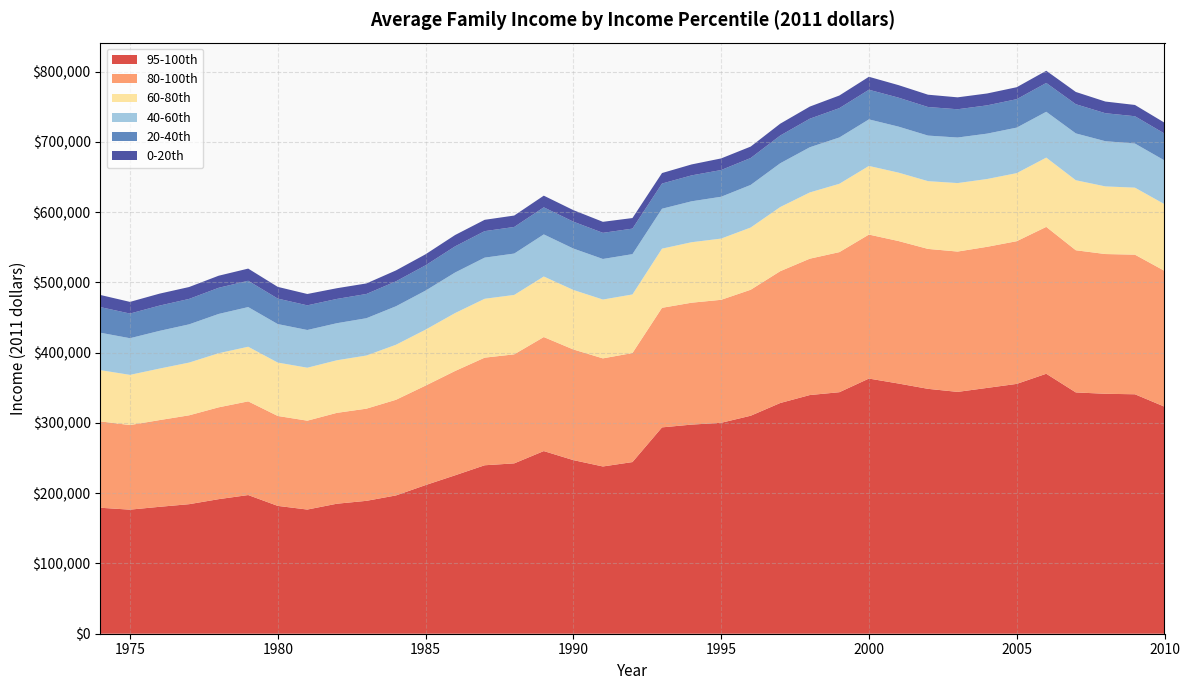

Reading left to right, what are all the values shown in this chart?

95-100th: 323183.0	340812.7	341509.2	343447.6	370017.2	355574.9	349874.4	344203.3	348543.2	356107.0	363167.2	343753.8	339700.6	328376.0	310254.8	300207.7	297641.6	293689.0	244321.9	238051.5	247099.8	259965.4	242458.3	239761.2	225485.0	211559.2	196833.2	189137.5	185032.2	176735.7	181939.4	197373.2	191518.6	184371.1	180631.4	176599.8	179284.9
0-20th: 15464.0	16031.7	16615.4	17429.6	17333.9	17012.8	16906.9	16962.7	17524.0	17812.2	18444.2	17963.5	17260.6	16846.3	16255.4	16507.8	15587.7	14927.2	15056.0	15676.1	16403.4	16574.7	16250.2	16111.7	16129.4	15685.9	15506.9	14995.6	15228.4	16142.6	16660.7	17317.8	17166.9	16927.6	17000.3	16598.8	17276.1
20-40th: 38235.5	38844.7	39825.4	41549.8	41016.2	40480.8	40242.4	40228.2	40657.7	41244.7	42171.4	41755.6	40625.7	39474.2	38321.7	38034.6	36879.6	35850.5	36314.4	37209.4	38260.1	38561.0	37842.3	37710.2	37241.8	35994.4	35504.4	34502.6	34552.0	35104.2	36268.3	37442.0	37228.7	36184.6	35977.5	35090.4	36469.0
40-60th: 62267.5	62817.3	64328.6	66650.6	65240.7	64778.3	64587.6	64832.8	64846.6	65473.6	66278.7	65908.0	64299.5	62281.1	60617.8	59549.8	58238.9	56812.1	57370.3	57736.2	58924.0	59906.3	58888.2	58556.8	57696.3	55573.4	54778.3	53084.5	52758.9	53690.8	54789.7	56466.2	55901.5	54420.5	53667.9	52175.7	53243.3
60-80th: 94893.4	95380.9	96270.4	99666.8	98604.5	96884.6	96496.3	97480.3	96446.6	97370.7	97681.6	97278.0	94295.4	91326.5	88573.7	87128.7	86088.8	84217.2	83390.8	83738.4	84739.3	86188.7	84572.5	83806.8	82438.6	79659.4	78332.5	75656.3	74844.0	75381.2	76013.8	77739.5	77020.0	75070.3	73327.9	71438.9	72946.3
80-100th: 193307.6	198691.3	198892.0	202335.1	209034.5	203103.4	200828.6	199724.9	199154.3	202811.0	204945.7	199372.2	194083.5	187625.6	179321.3	175047.3	173492.2	170158.8	155181.0	153846.0	157484.4	162284.4	155176.5	153159.0	148485.5	141567.7	136139.6	131181.1	129326.1	126480.8	127983.9	133339.5	130694.2	126468.4	123416.1	120387.6	122915.4